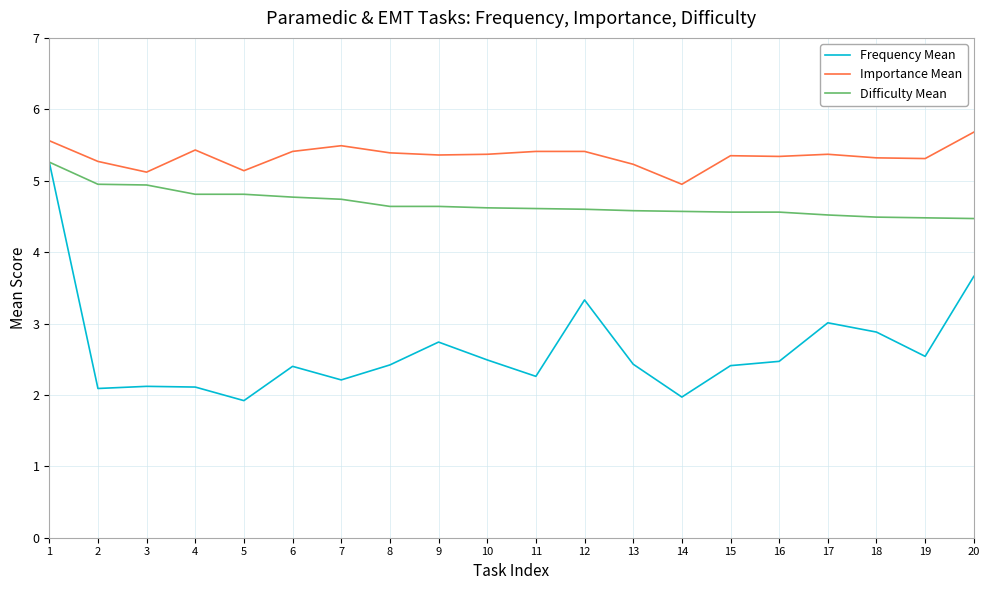

True or false: Difficulty Mean has a value of 7.8 at 2.

False